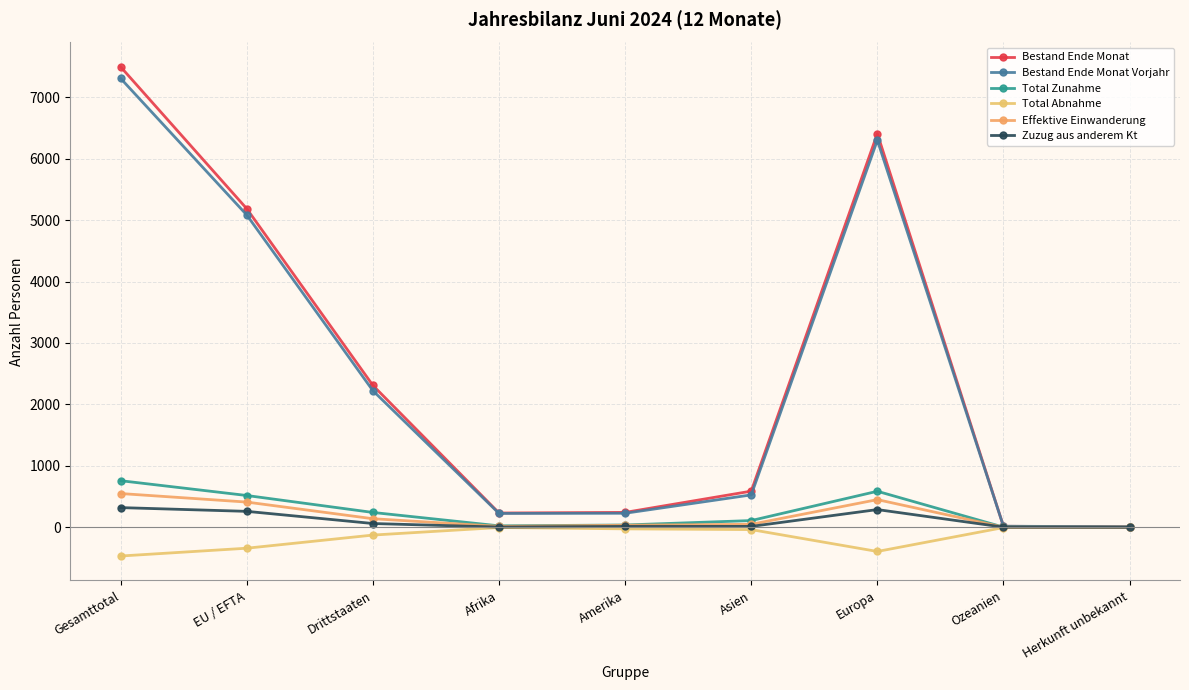

Rank the categories by Bestand Ende Monat Vorjahr value from highest to lowest.

Gesamttotal, Europa, EU / EFTA, Drittstaaten, Asien, Amerika, Afrika, Ozeanien, Herkunft unbekannt